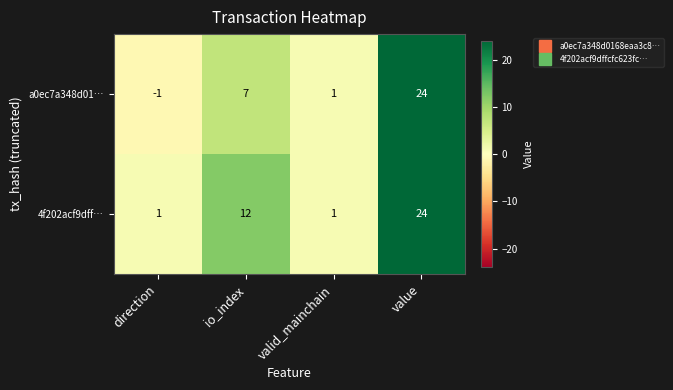

Rank the series by their average value, from lowest to highest.

a0ec7a348d01…, 4f202acf9dff…